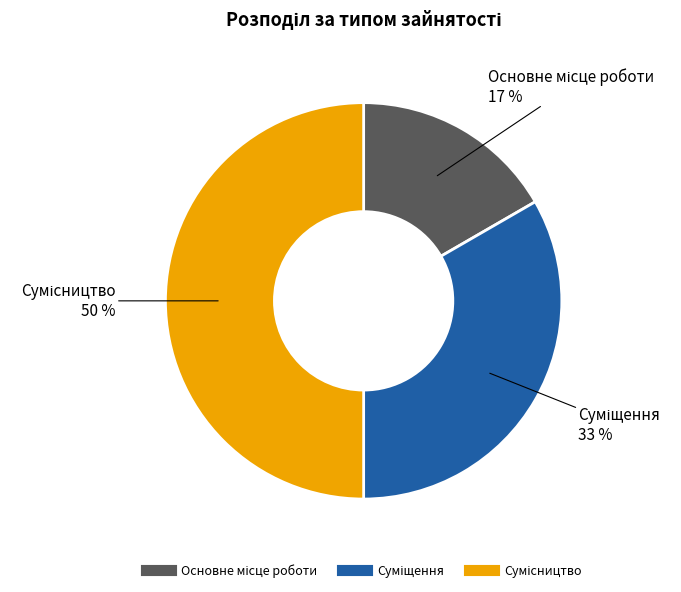

To the nearest percent, what is the average slice percentage?

33%